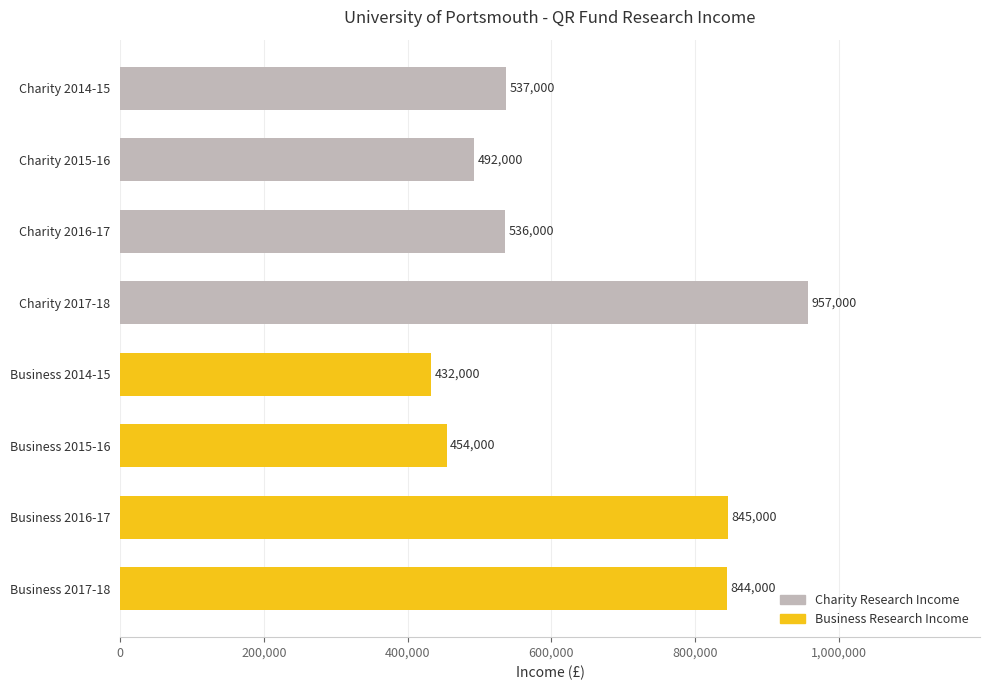

Reading bottom to top, what are all the values shown in this chart?

844000	845000	454000	432000	957000	536000	492000	537000